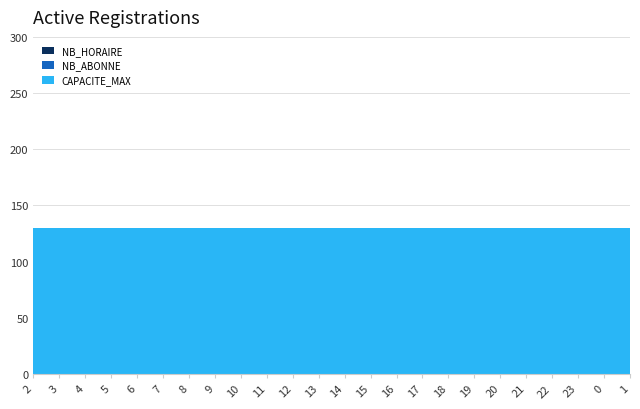

Reading right to left, transcribe all the data shown in this chart.

NB_HORAIRE: 0	0	0	0	0	0	0	0	0	0	0	0	0	0	0	0	0	0	0	0	0	0	0	0
NB_ABONNE: 0	0	0	0	0	0	0	0	0	0	0	0	0	0	0	0	0	0	0	0	0	0	0	0
CAPACITE_MAX: 130	130	130	130	130	130	130	130	130	130	130	130	130	130	130	130	130	130	130	130	130	130	130	130